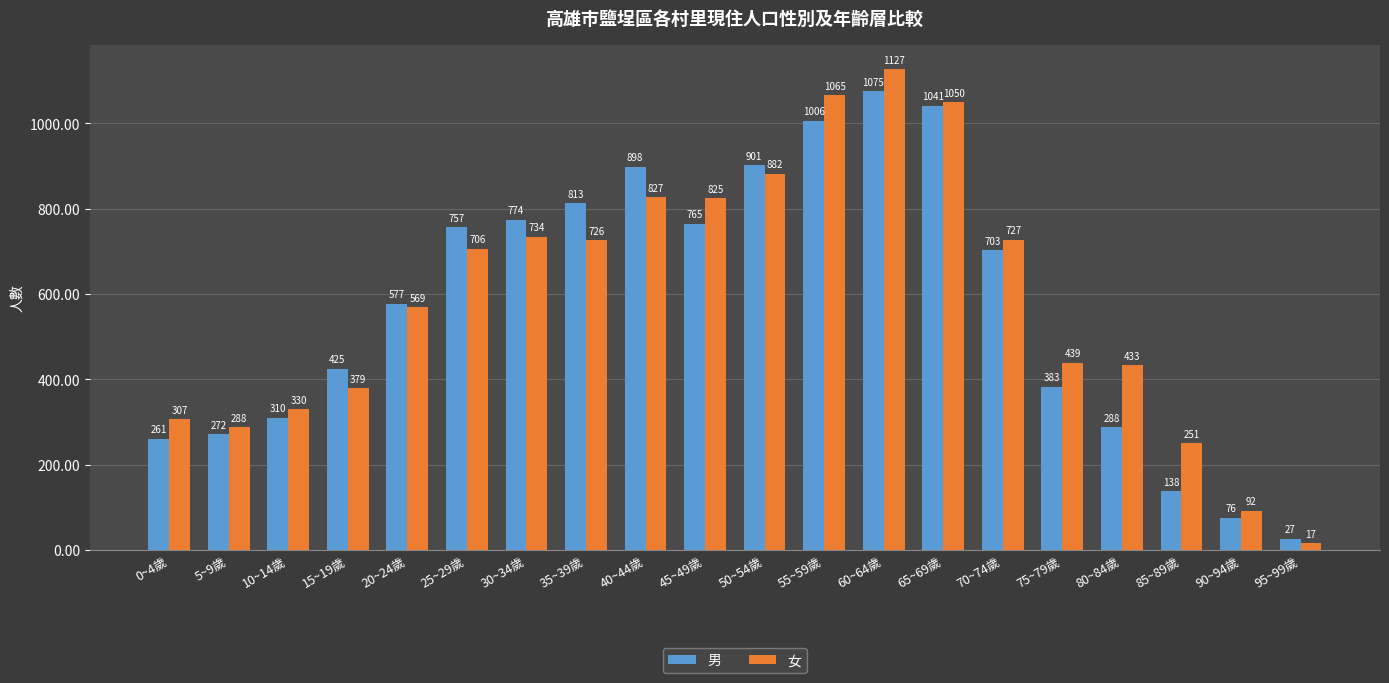

How many data points in 女 are less than 706?

10